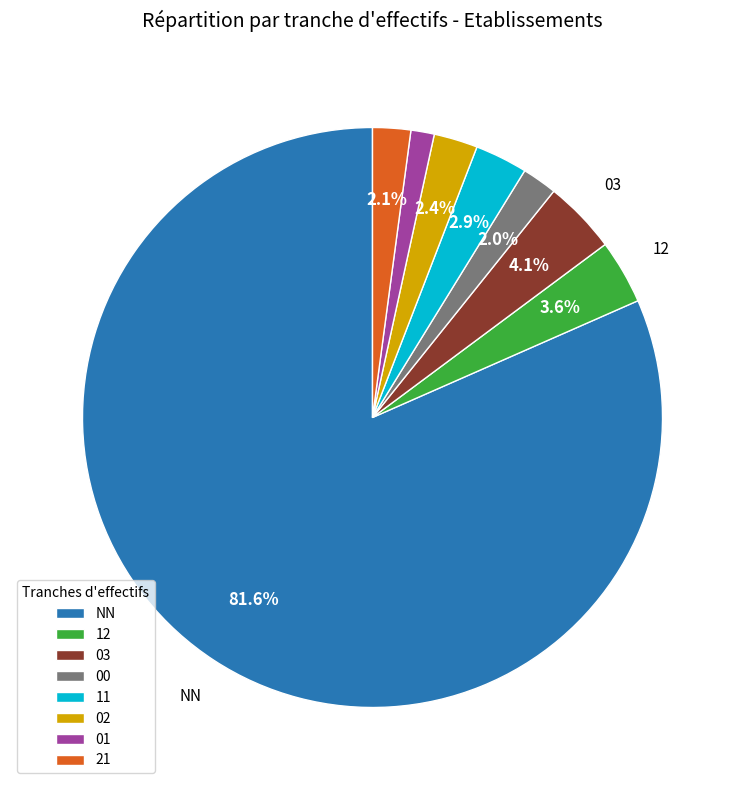

Does any single category account for the majority?

Yes